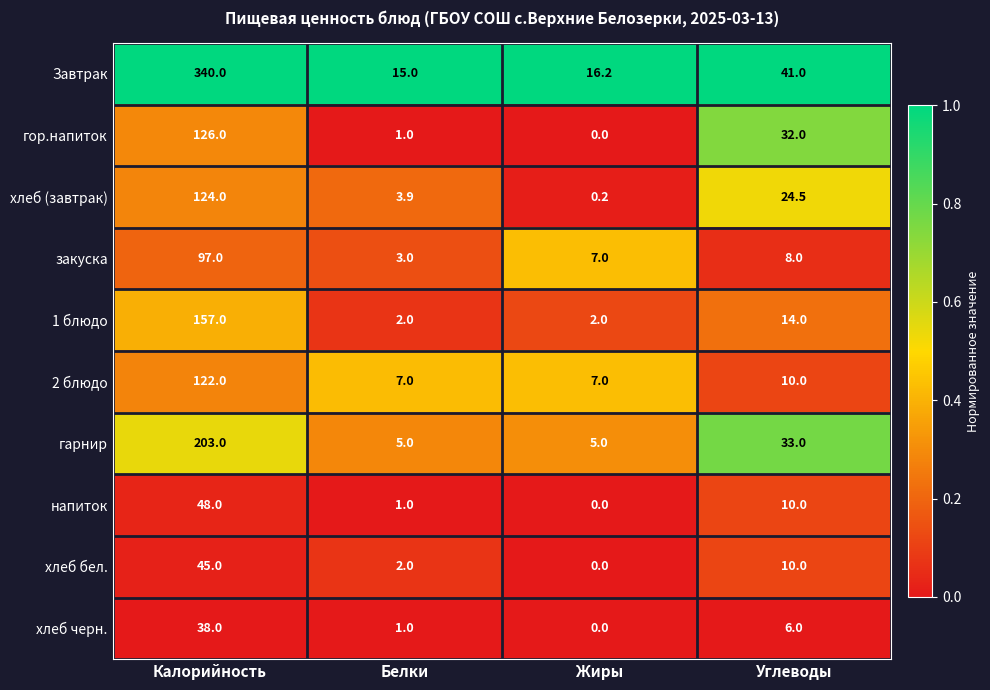

What is the average value of the напиток series?

14.8